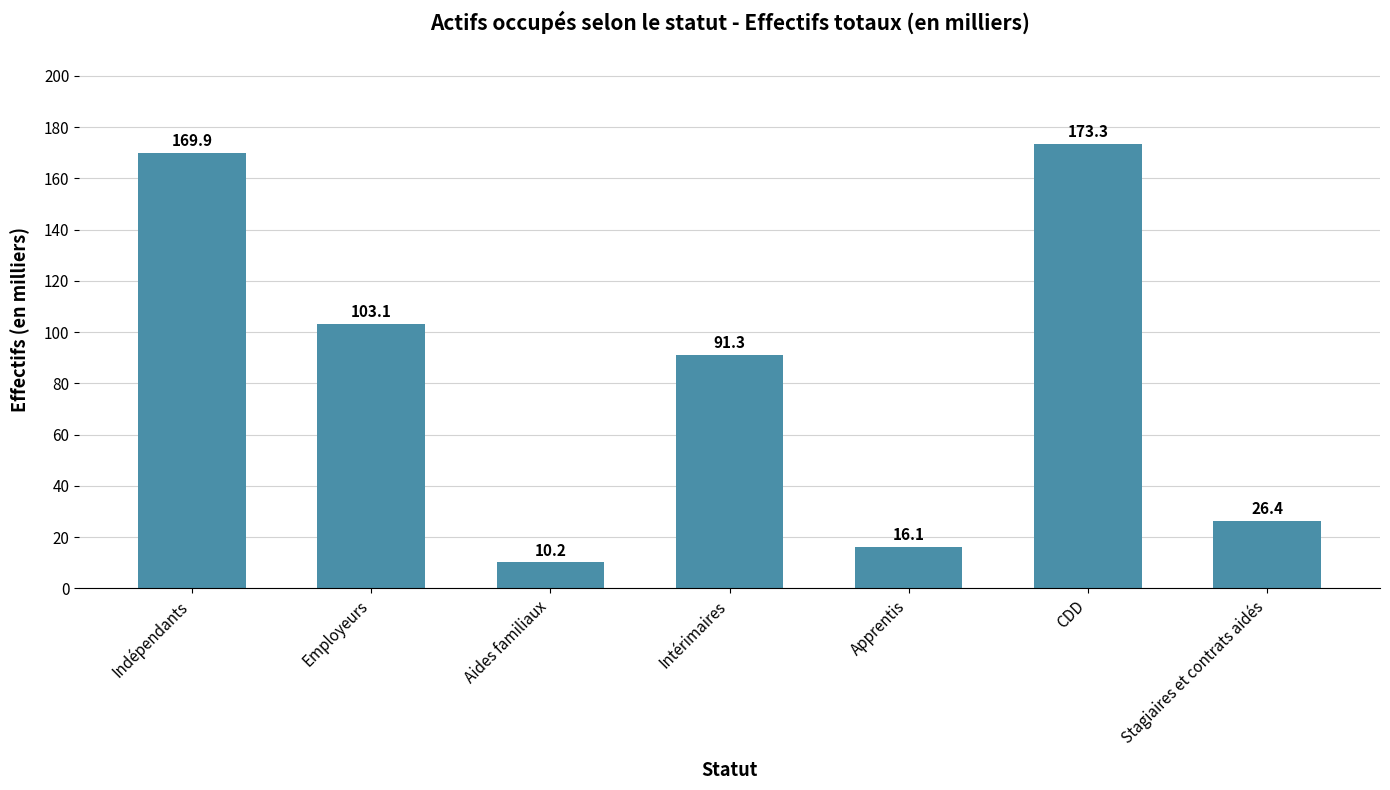

What position from the right is Aides familiaux?

5